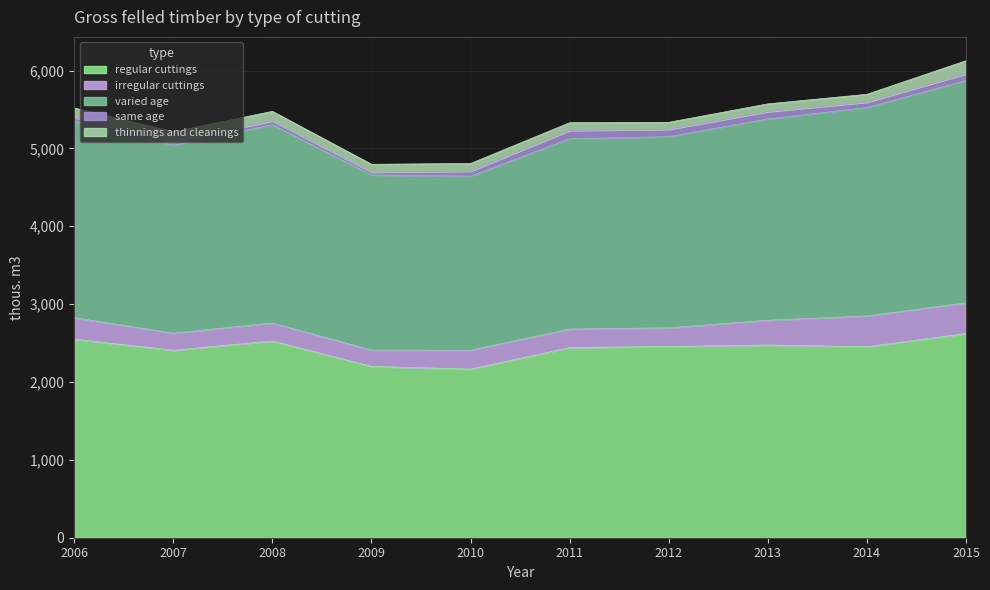

Where is the first local maximum for same age?

2008